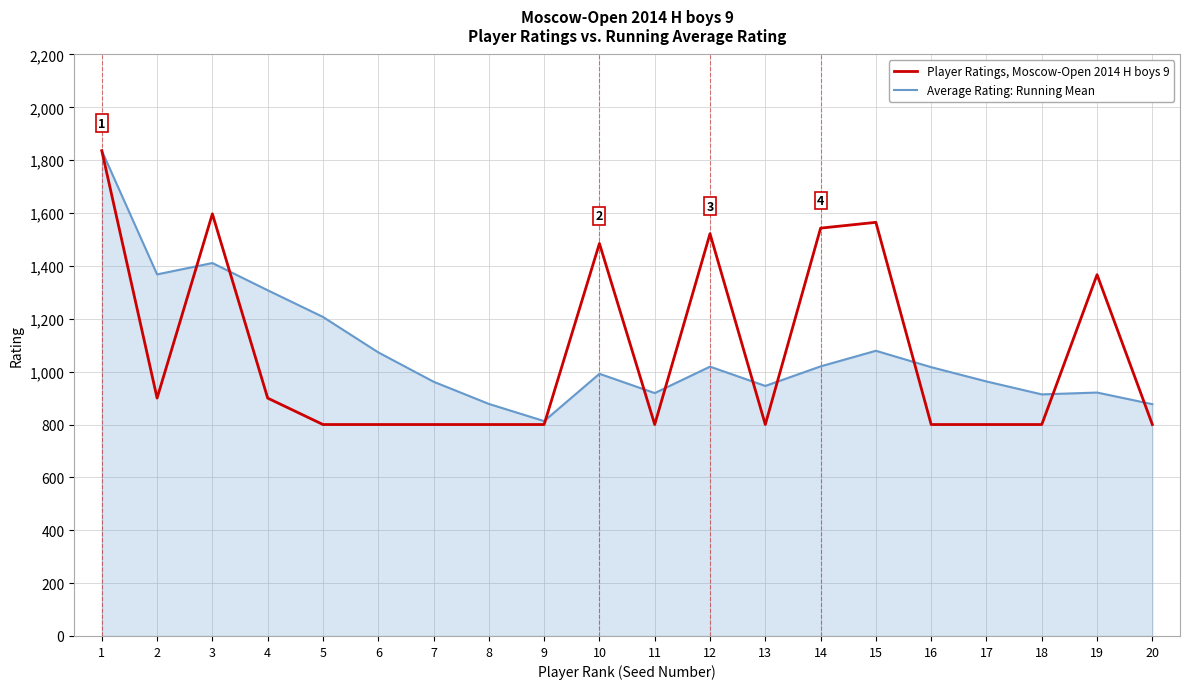

True or false: Player Ratings, Moscow-Open 2014 H boys 9 and Average Rating: Running Mean intersect in this chart.

True